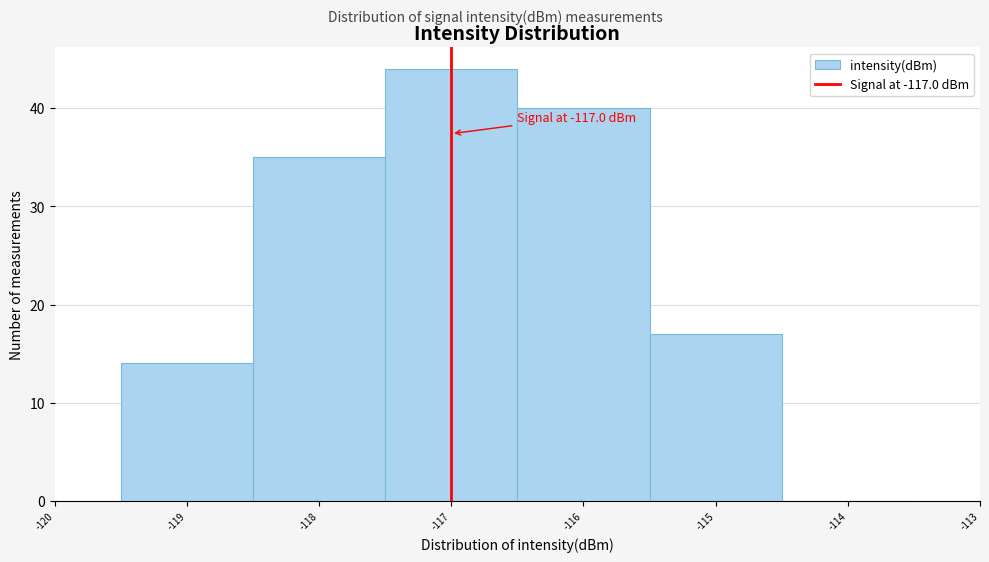

Over which range of the x-axis is the bar tallest?

-117.5 to -116.5